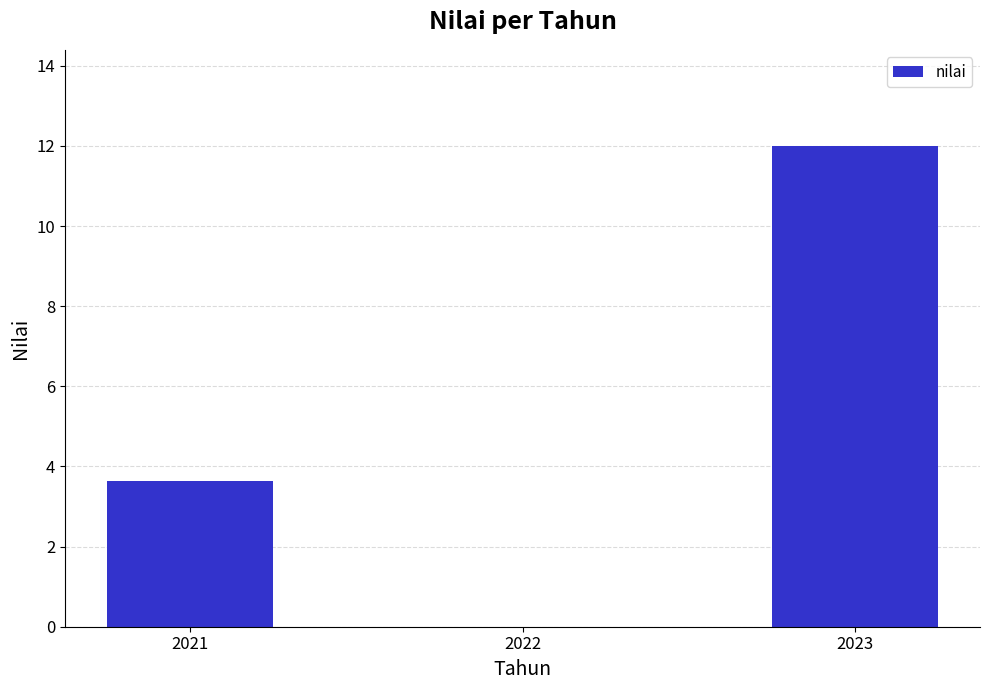

Where does the data first go above 3?

2021